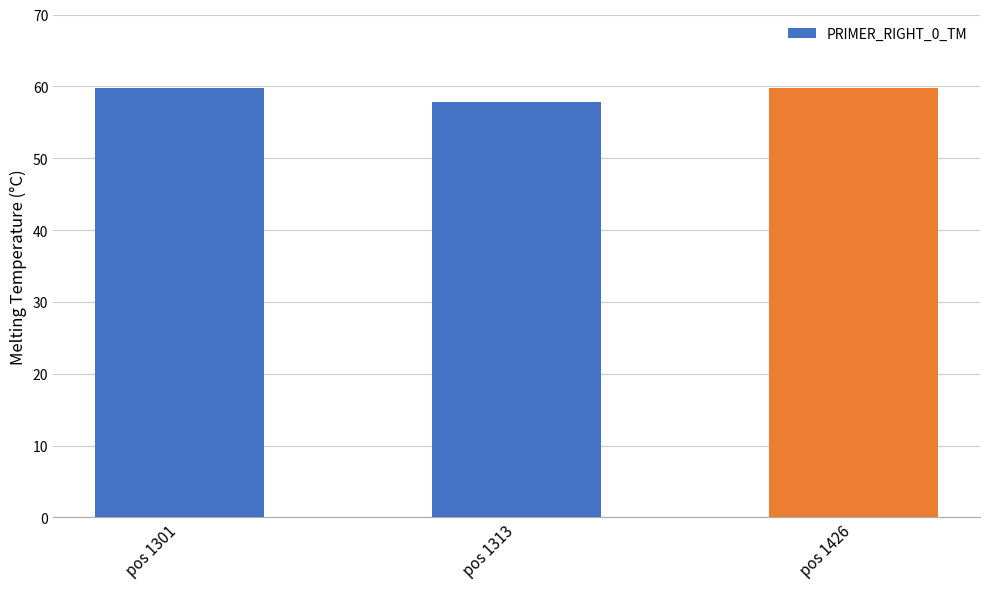

At which label does the data first exceed 59?

pos 1301